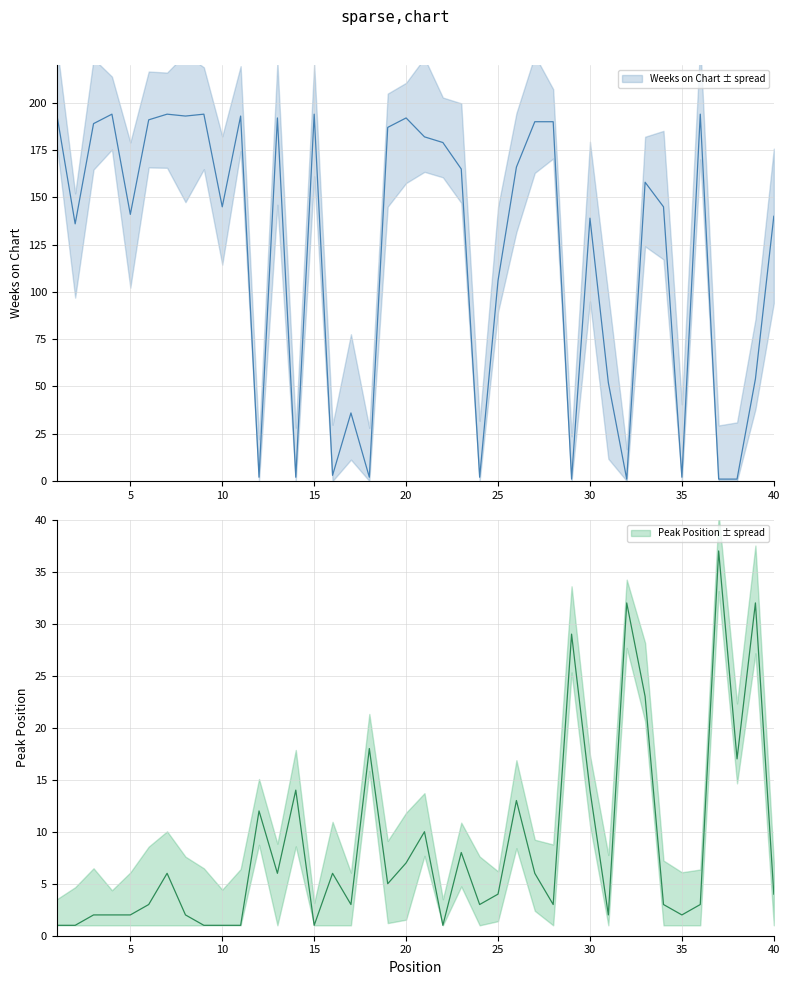

How many lines are shown in the chart?

2